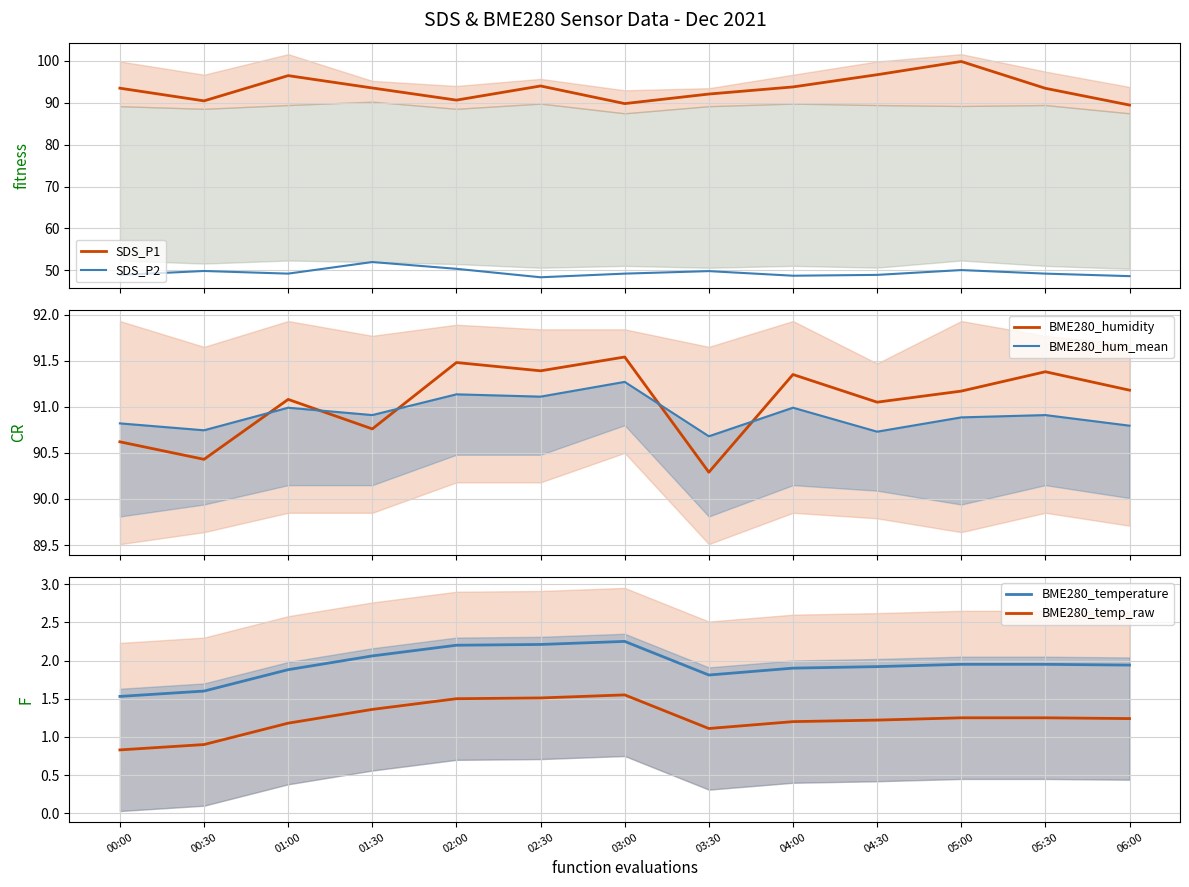

What is the greatest value displayed?

99.9